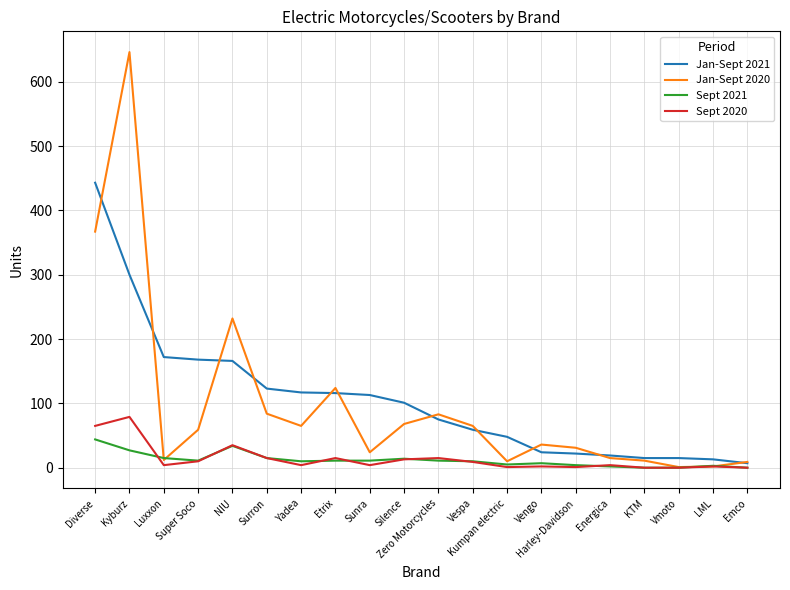

Rank the series by their maximum value, from lowest to highest.

Sept 2021, Sept 2020, Jan-Sept 2021, Jan-Sept 2020